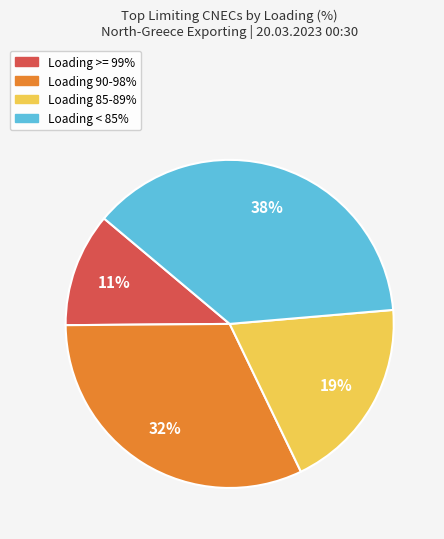

Does any single category account for the majority?

No